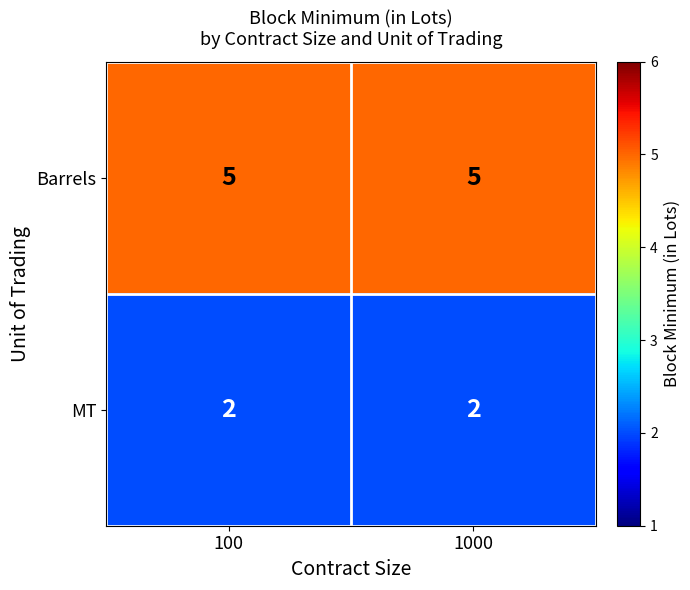

Reading left to right, what are all the values shown in this chart?

Barrels: 100=5	1000=5
MT: 100=2	1000=2